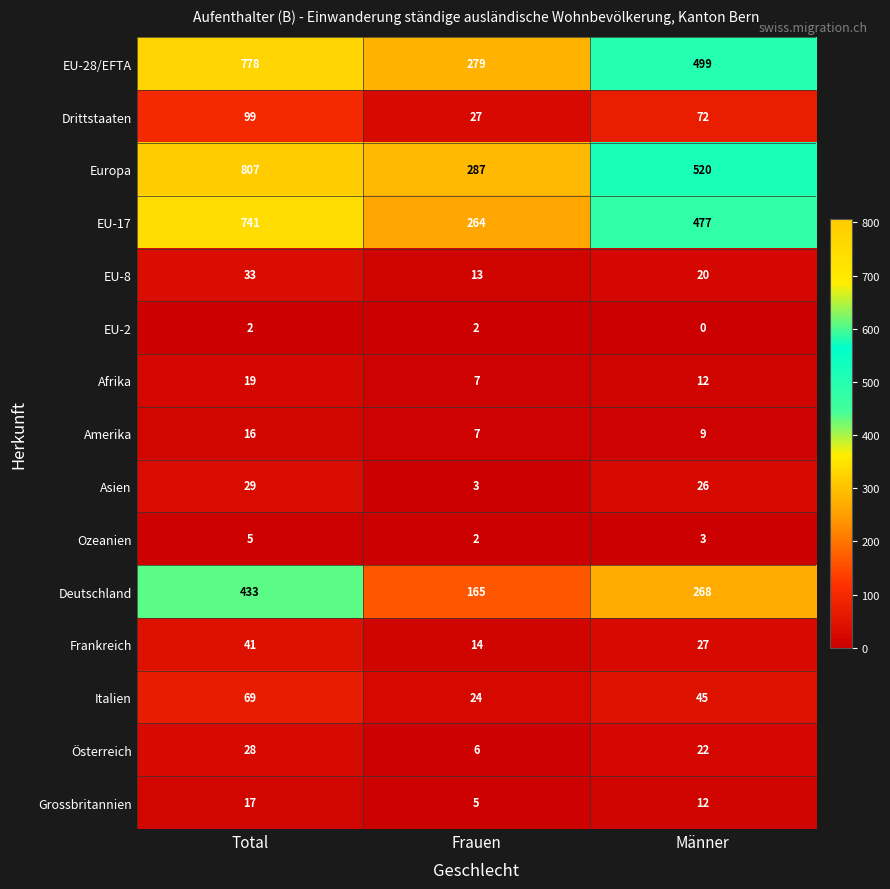

What is the difference between the Österreich values at Total and Frauen?

22